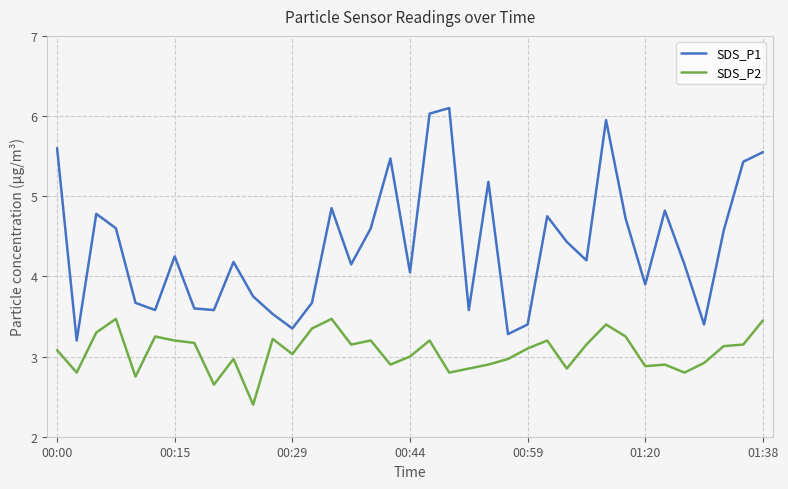

What are all the series names shown in the legend?

SDS_P1, SDS_P2